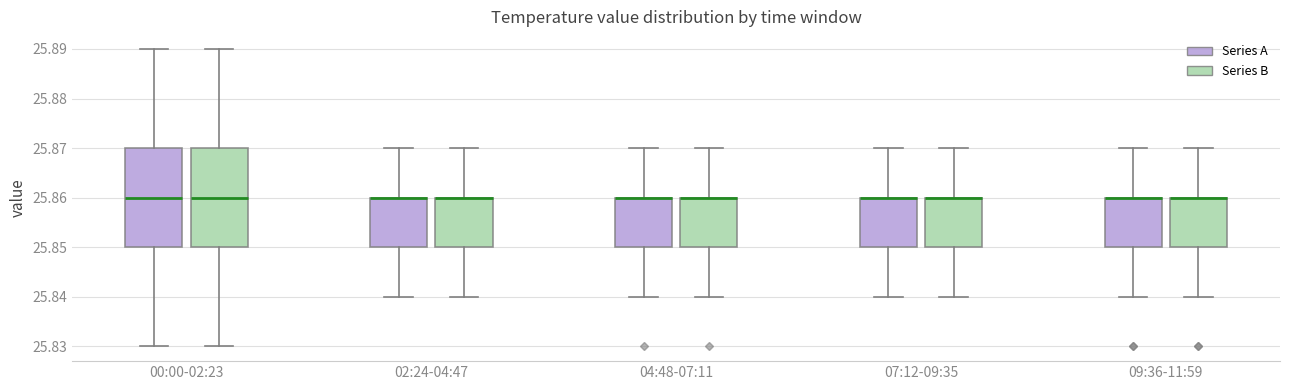

Reading left to right, transcribe this box plot: for each box, give where its median line is, the range the box spans, and where its two whiskers end, as read against the y-axis. The values are not printed on the chart, so give them approximately, as read against the axis.

00:00-02:23 (Series A): median 25.86, box 25.85 to 25.87, whiskers 25.83 to 25.89
00:00-02:23 (Series B): median 25.86, box 25.85 to 25.87, whiskers 25.83 to 25.89
02:24-04:47 (Series A): median 25.86 (drawn on the box's upper edge), box 25.85 to 25.86, whiskers 25.84 to 25.87
02:24-04:47 (Series B): median 25.86 (drawn on the box's upper edge), box 25.85 to 25.86, whiskers 25.84 to 25.87
04:48-07:11 (Series A): median 25.86 (drawn on the box's upper edge), box 25.85 to 25.86, whiskers 25.84 to 25.87
04:48-07:11 (Series B): median 25.86 (drawn on the box's upper edge), box 25.85 to 25.86, whiskers 25.84 to 25.87
07:12-09:35 (Series A): median 25.86 (drawn on the box's upper edge), box 25.85 to 25.86, whiskers 25.84 to 25.87
07:12-09:35 (Series B): median 25.86 (drawn on the box's upper edge), box 25.85 to 25.86, whiskers 25.84 to 25.87
09:36-11:59 (Series A): median 25.86 (drawn on the box's upper edge), box 25.85 to 25.86, whiskers 25.84 to 25.87
09:36-11:59 (Series B): median 25.86 (drawn on the box's upper edge), box 25.85 to 25.86, whiskers 25.84 to 25.87